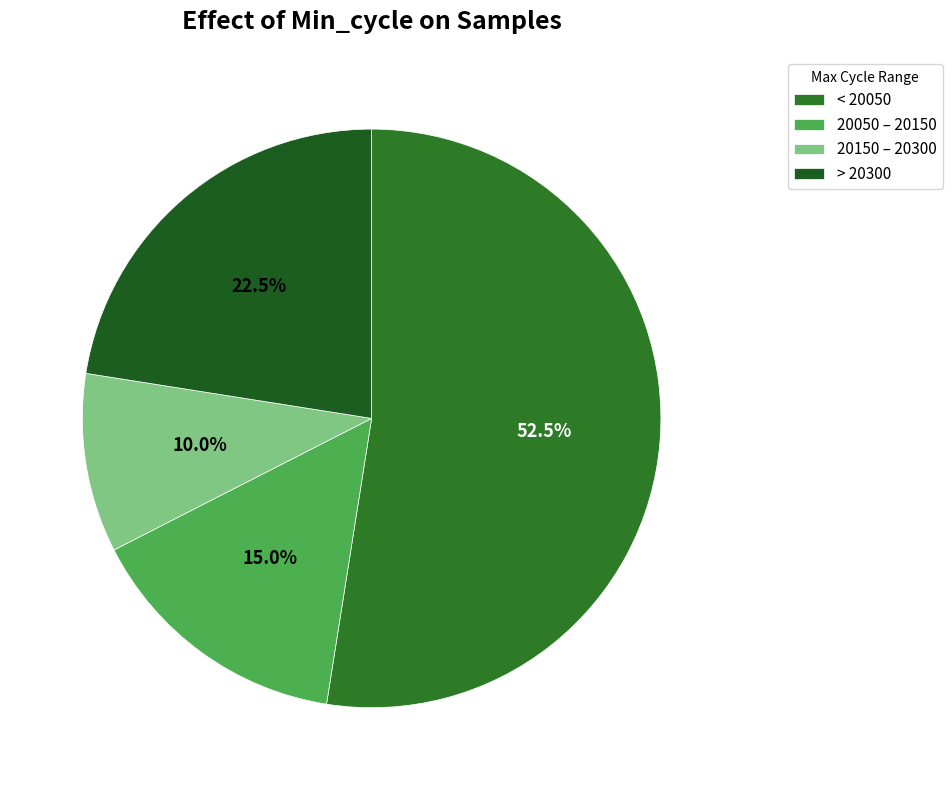

Which category has the smallest portion of the pie?

20150 – 20300